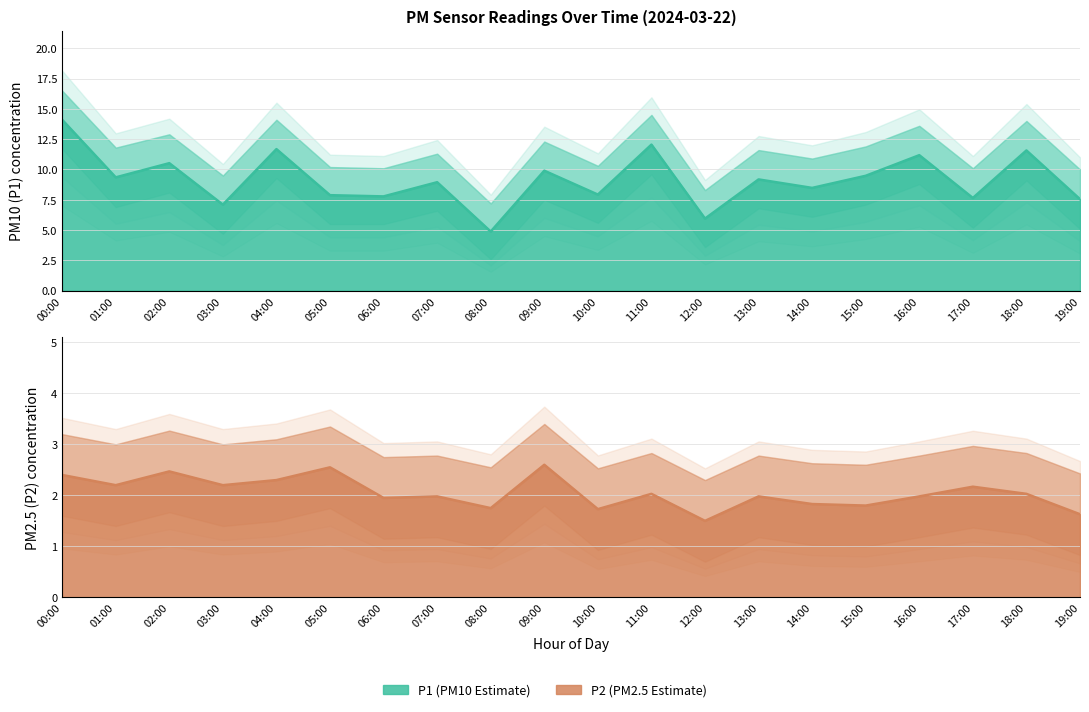

Reading right to left, list all the values displayed in this chart.

P1: 19:00=7.5	18:00=11.6	17:00=7.7	16:00=11.2	15:00=9.5	14:00=8.5	13:00=9.2	12:00=6.0	11:00=12.1	10:00=7.9	09:00=9.9	08:00=4.9	07:00=8.9	06:00=7.8	05:00=7.9	04:00=11.7	03:00=7.1	02:00=10.5	01:00=9.3	00:00=14.1
P2: 19:00=1.6	18:00=2.0	17:00=2.2	16:00=2.0	15:00=1.8	14:00=1.8	13:00=2.0	12:00=1.5	11:00=2.0	10:00=1.7	09:00=2.6	08:00=1.8	07:00=2.0	06:00=1.9	05:00=2.5	04:00=2.3	03:00=2.2	02:00=2.5	01:00=2.2	00:00=2.4